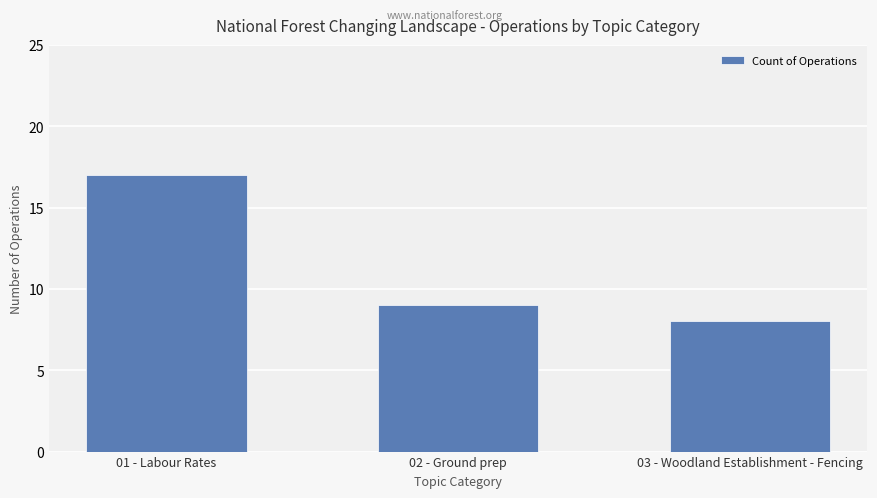

What is the difference between the maximum and minimum values?

9